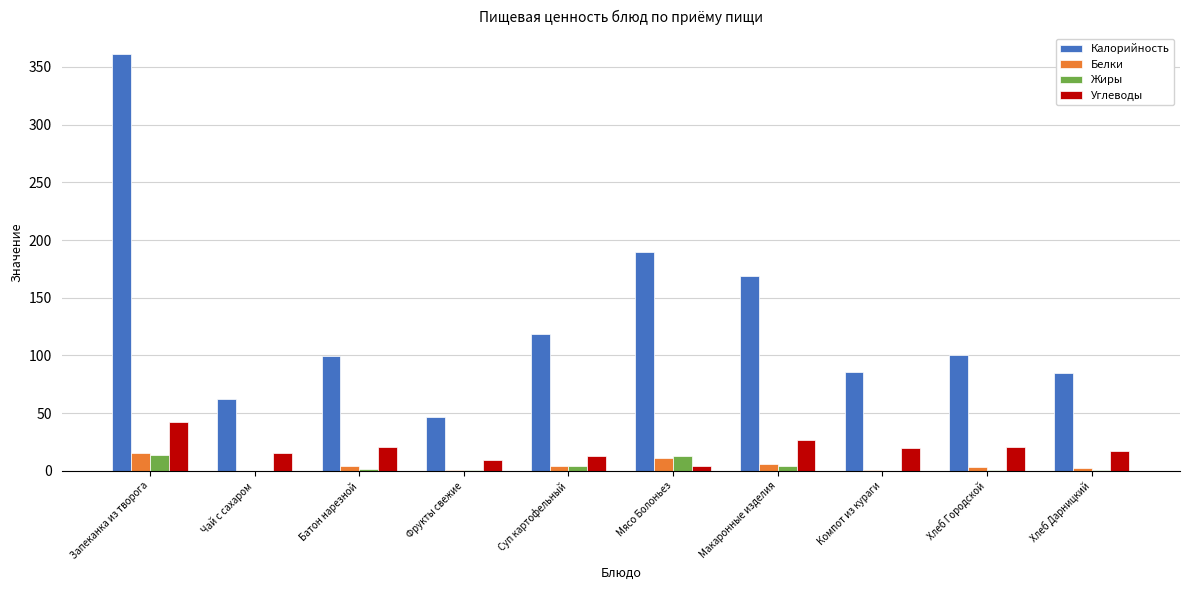

What is the sum of all Белки values?

47.8